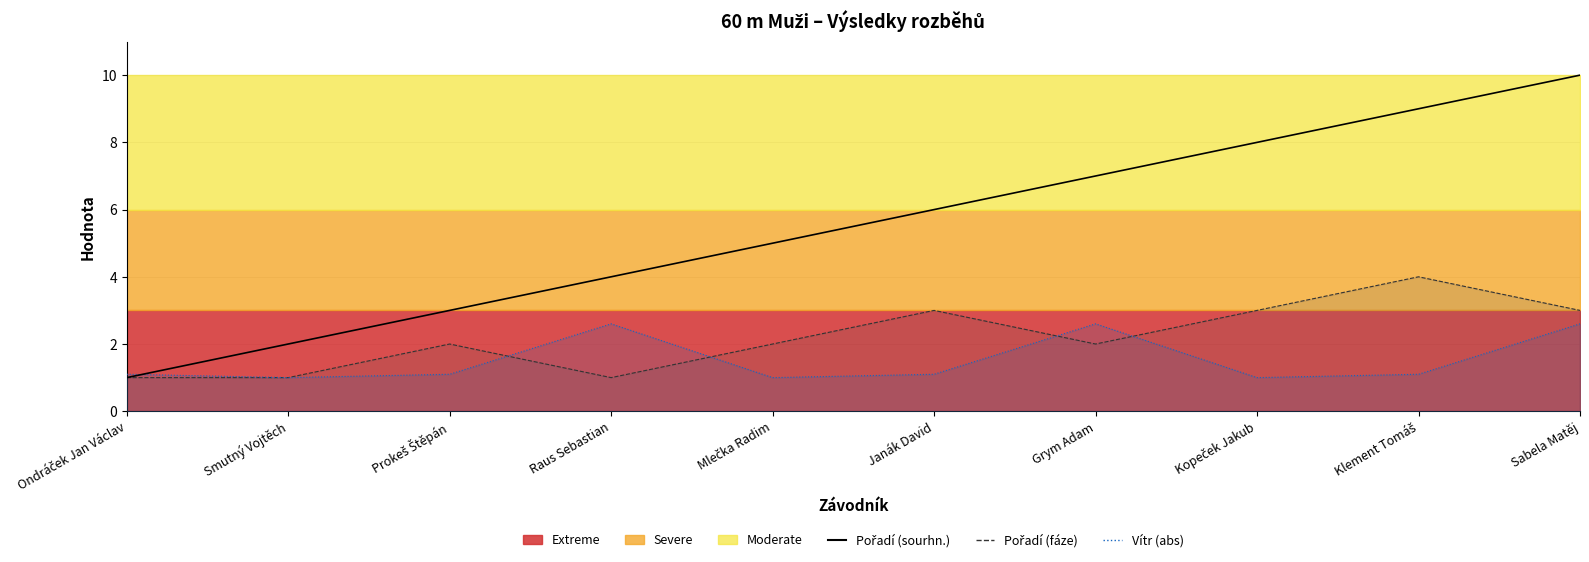

What position from the right is Kopeček Jakub?

3